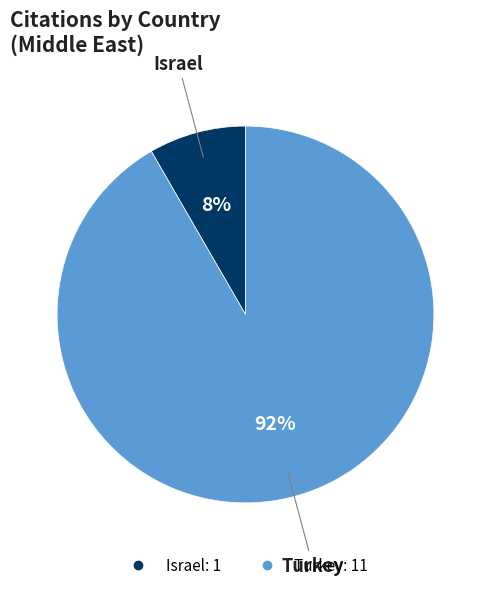

The Turkey slice represents 92% of the pie. True or false?

True